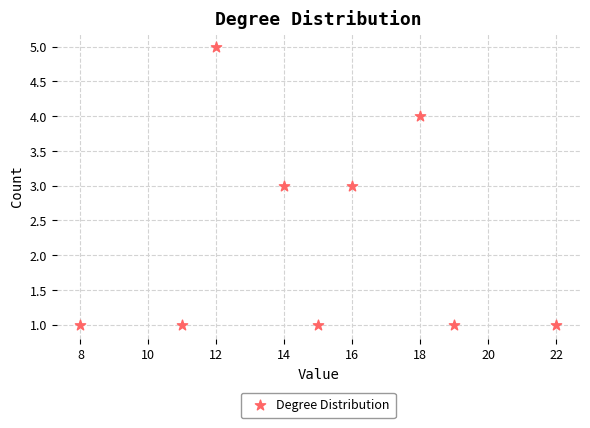

What is the range of Y values (max minus min)?

4